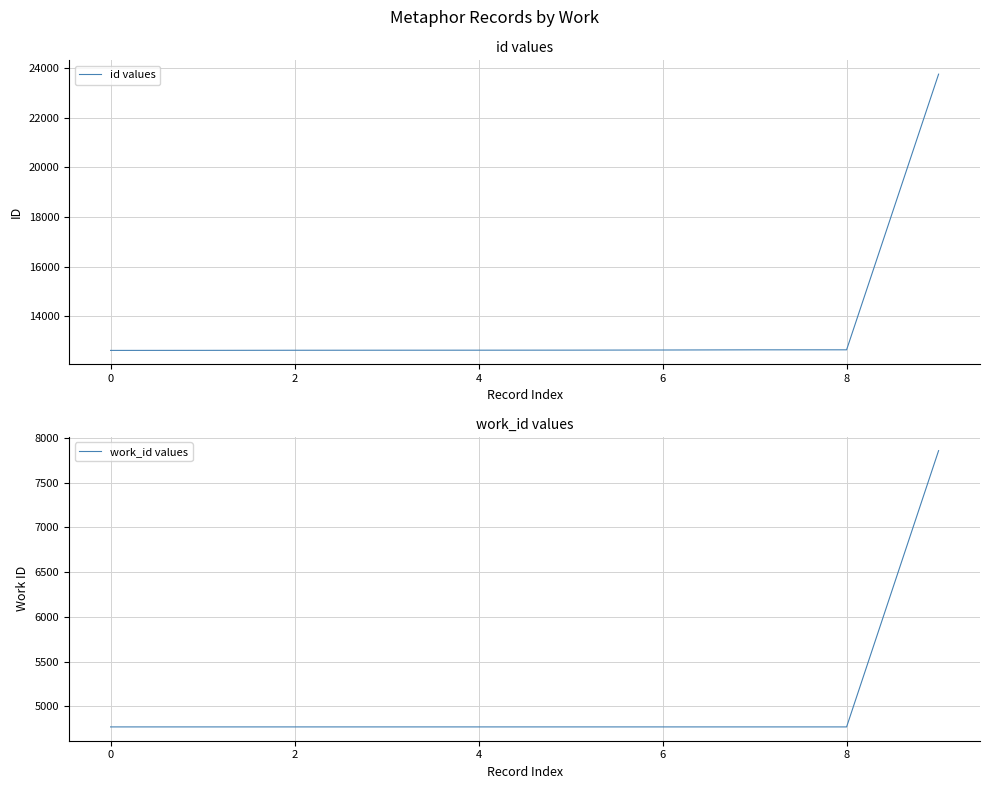

True or false: id values has a value of 12654 at 8.

True